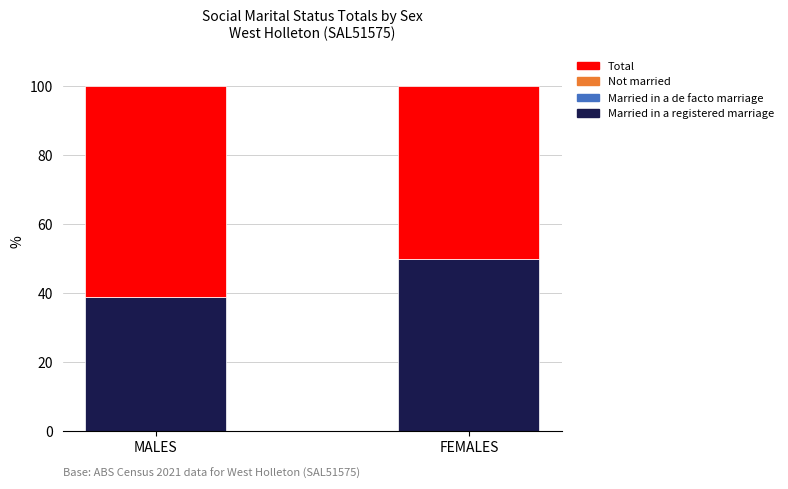

At which label is Married in a registered marriage closest to 44?

MALES